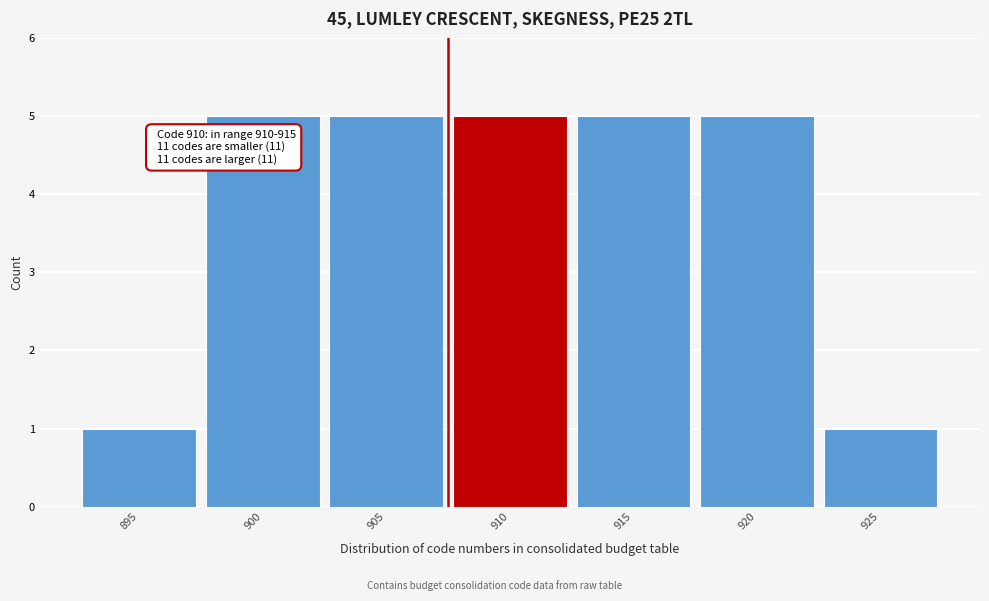

Reading right to left, transcribe all the data shown in this chart.

925=1	920=5	915=5	910=5	905=5	900=5	895=1